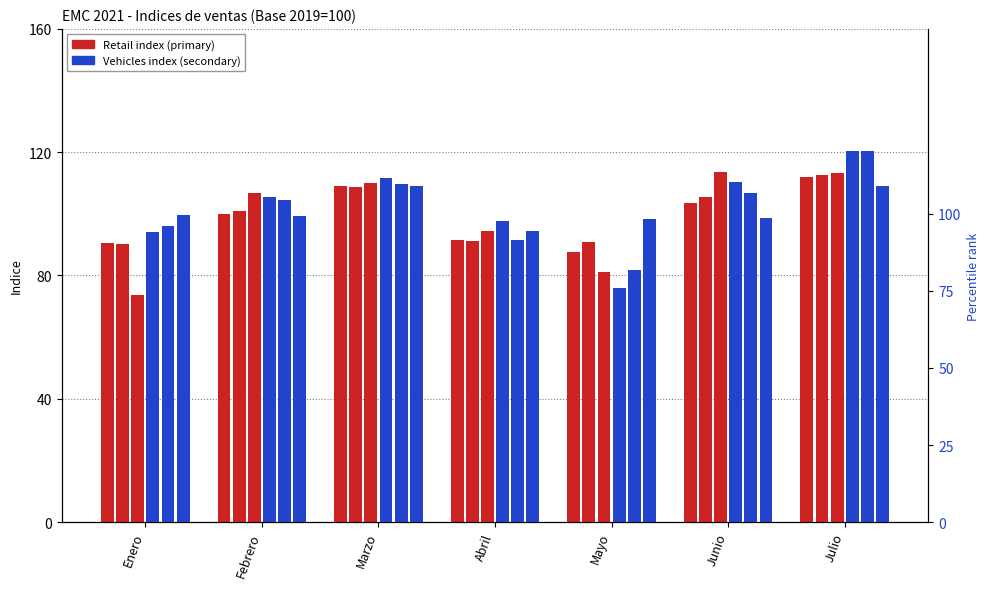

What is the difference between the Total comercio minorista values at Abril and Enero?

1.0